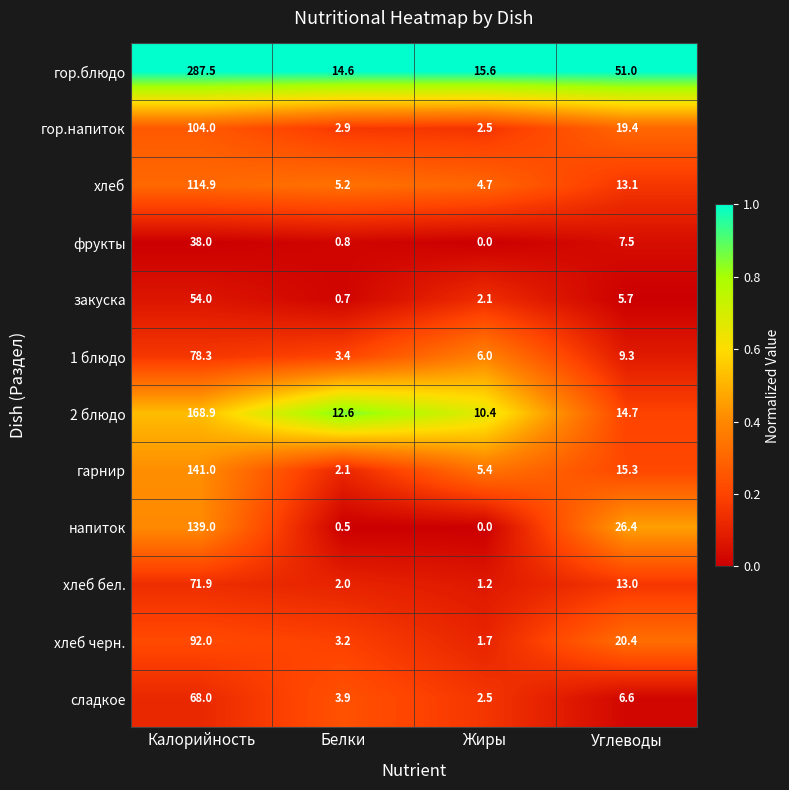

Rank the series by their maximum value, from lowest to highest.

фрукты, закуска, сладкое, хлеб бел., 1 блюдо, хлеб черн., гор.напиток, хлеб, напиток, гарнир, 2 блюдо, гор.блюдо